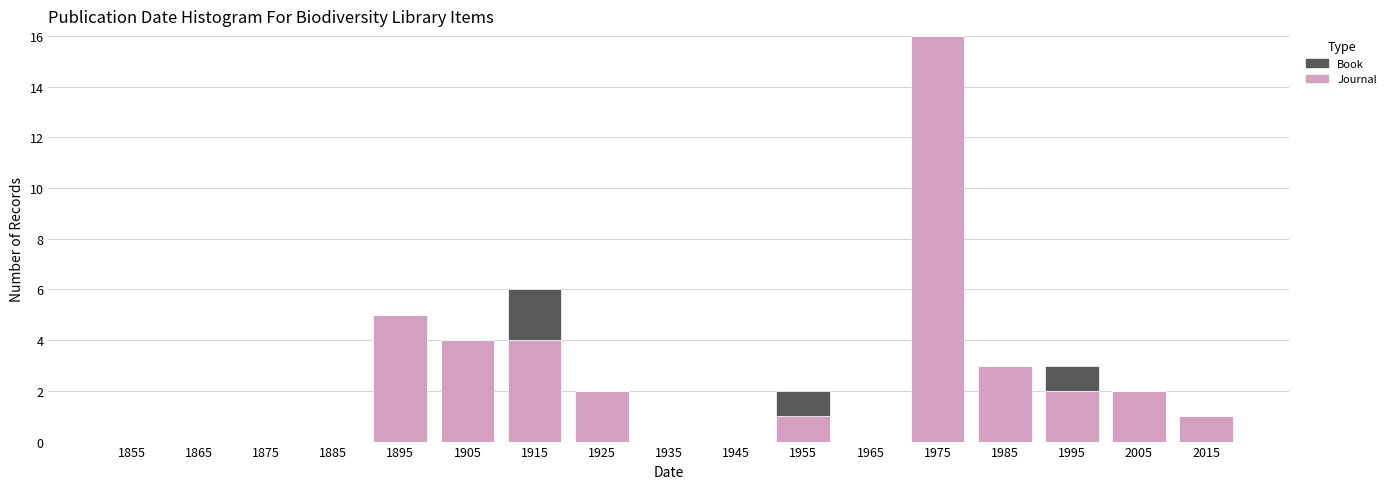

What is the total height of the stacked bar covering 1970 to 1980 on the x-axis? The values are not printed on the chart, so give them approximately, as read against the axis.

16